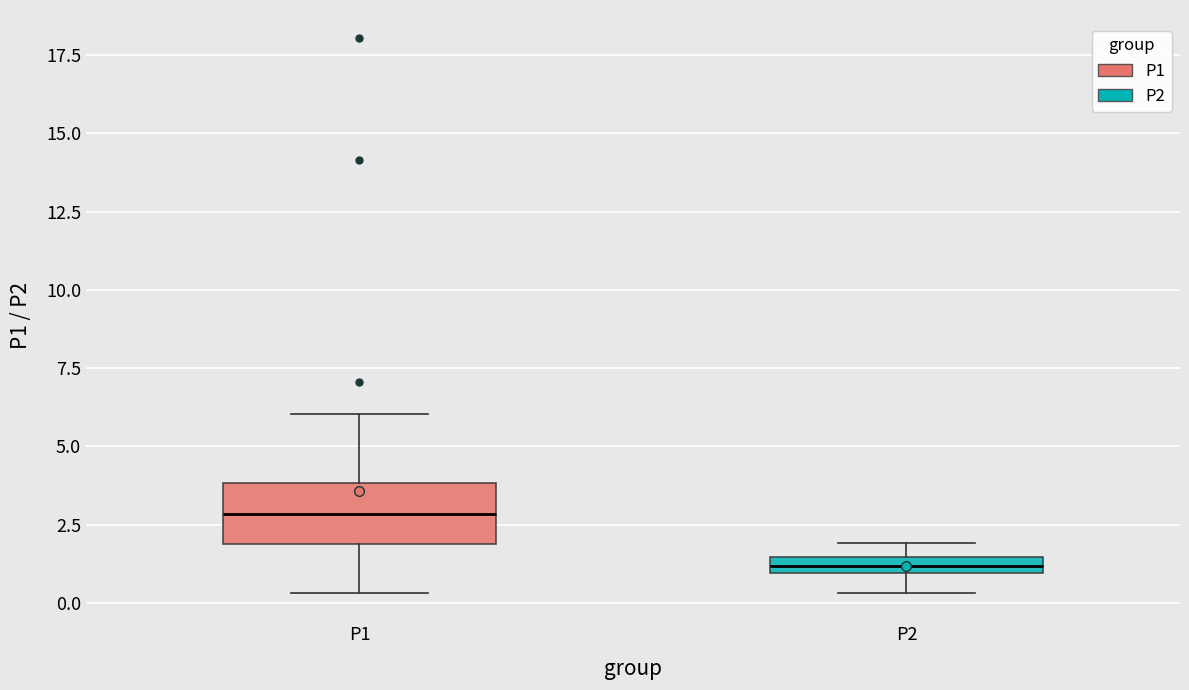

Where is the lower edge of the box for P2 on the y-axis? The values are not printed on the chart, so give them approximately, as read against the axis.

1.0